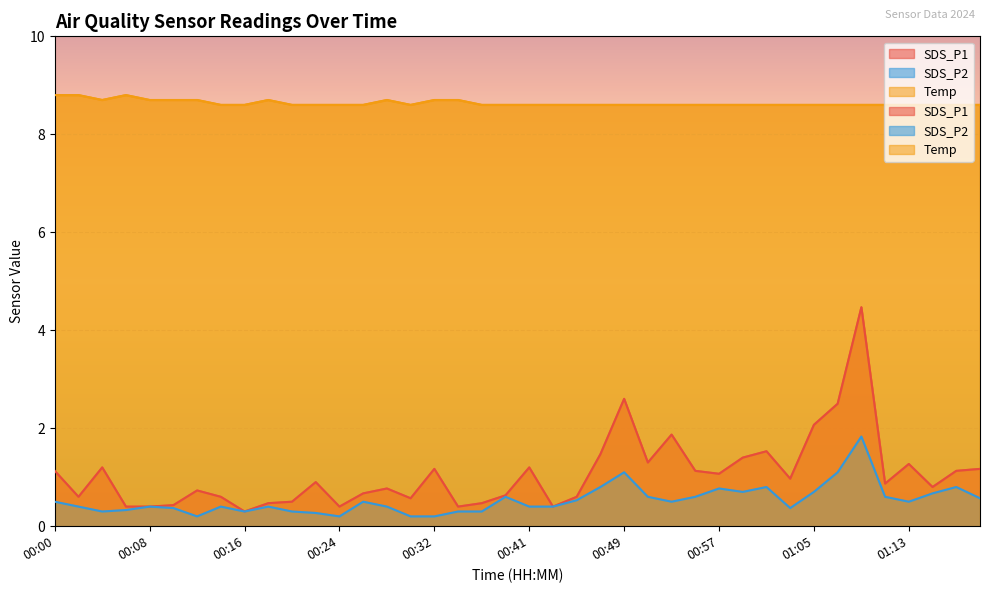

True or false: SDS_P1 has a value of 1.1 at 00:00.

True